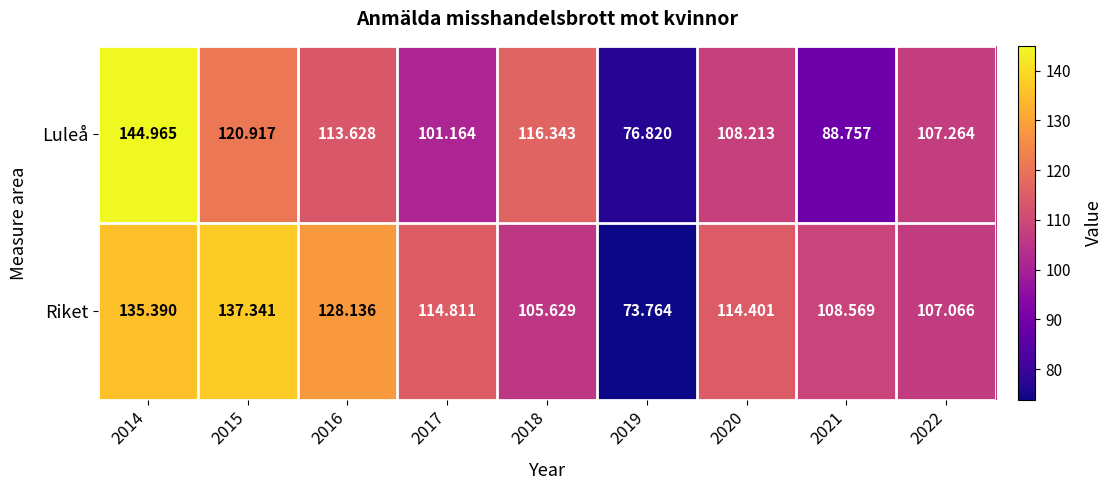

Is the value of Luleå at 2022 greater than the value of Riket at 2016?

No